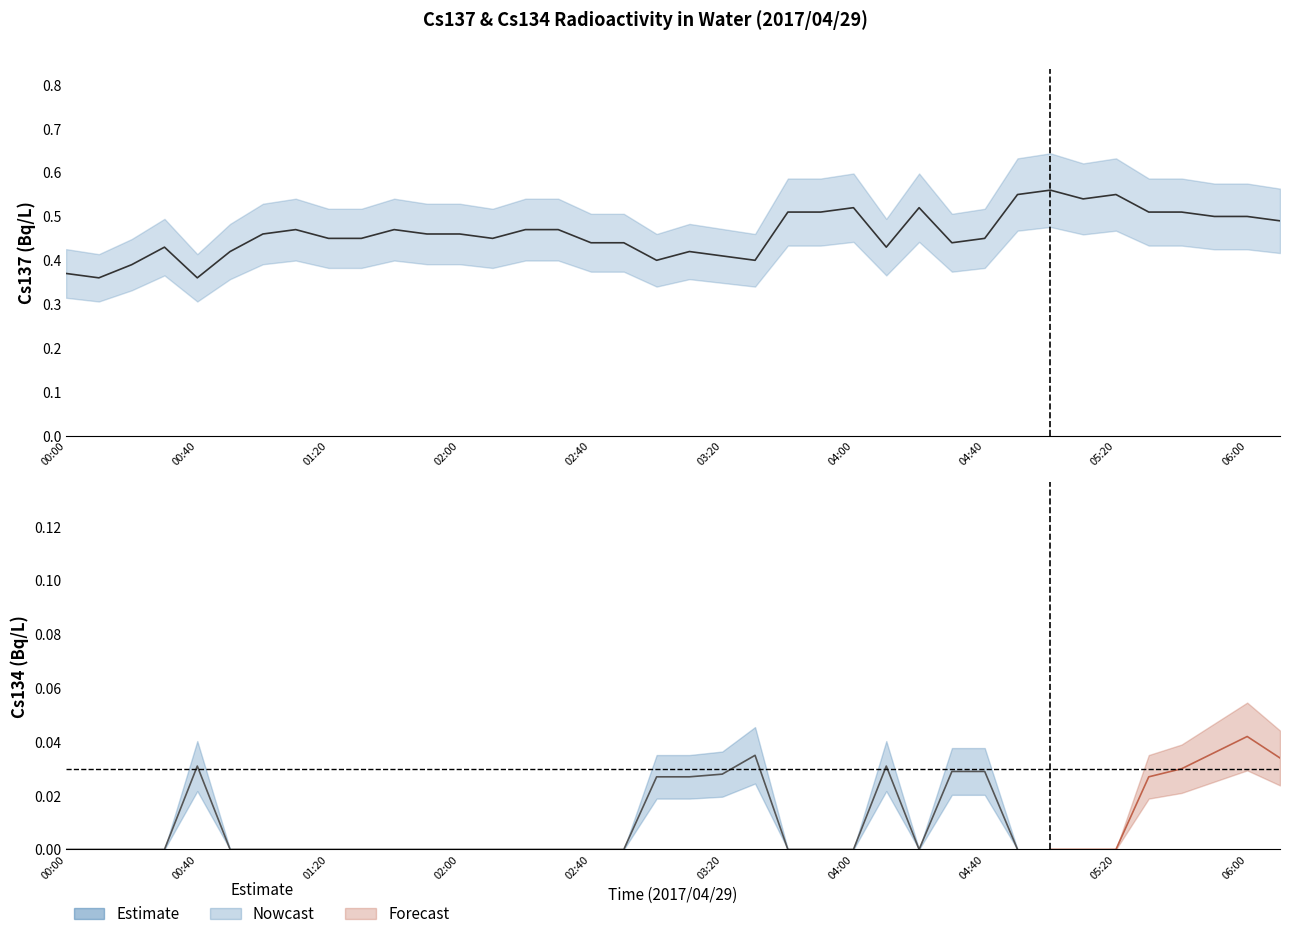

What is the greatest value displayed?

0.6